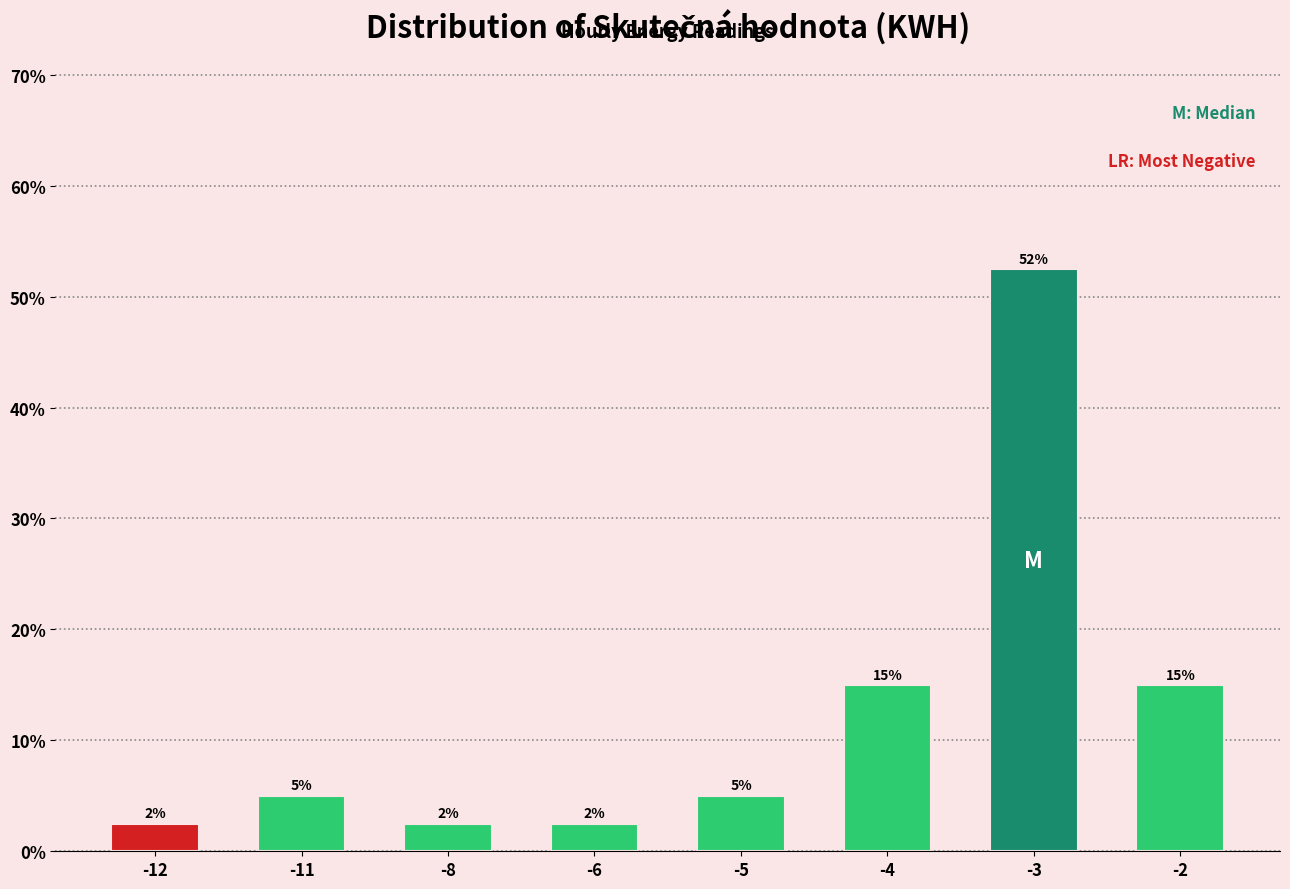

The chart shows a value of 2.5 at -8. True or false?

True